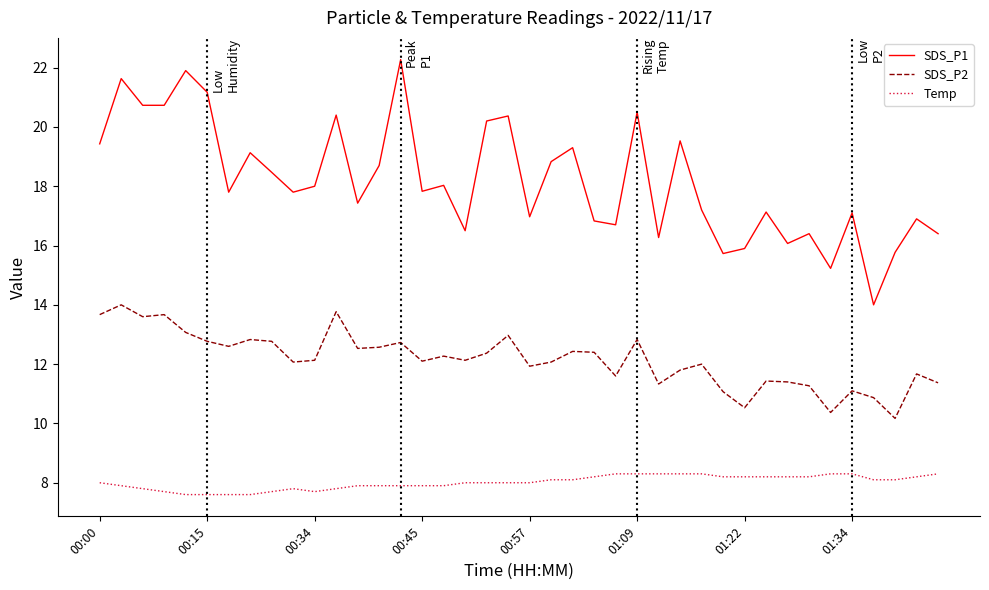

True or false: SDS_P1 and SDS_P2 cross at least once.

False